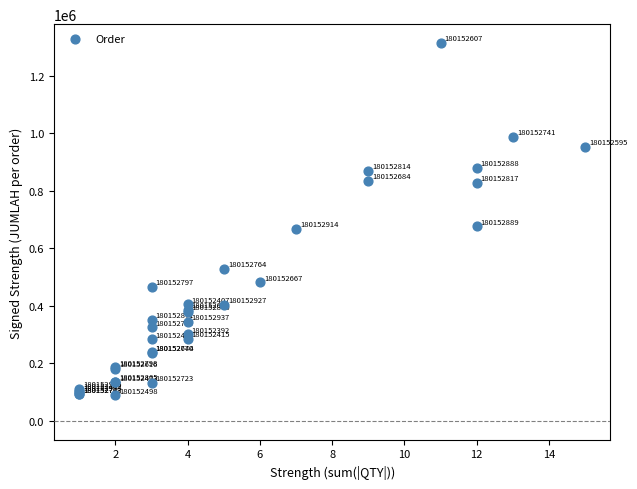

What Y value in the scatter plot is closest to 700962?

676200